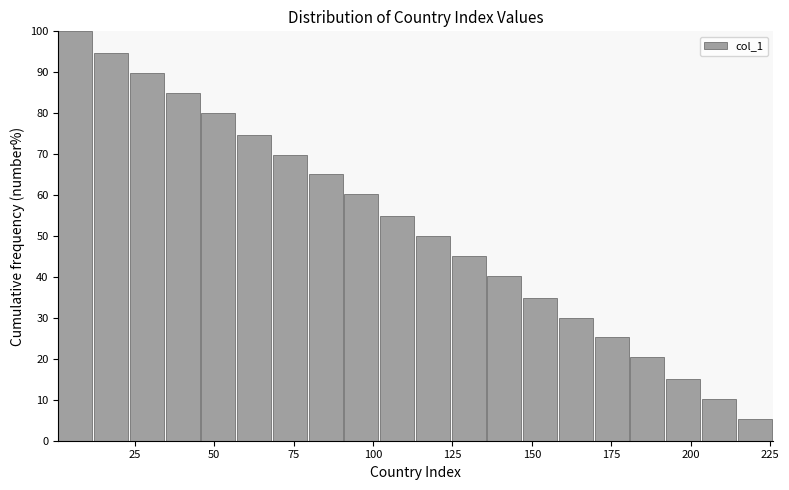

Read against the x-axis, roughly where is the centre of the tallest bar?

5